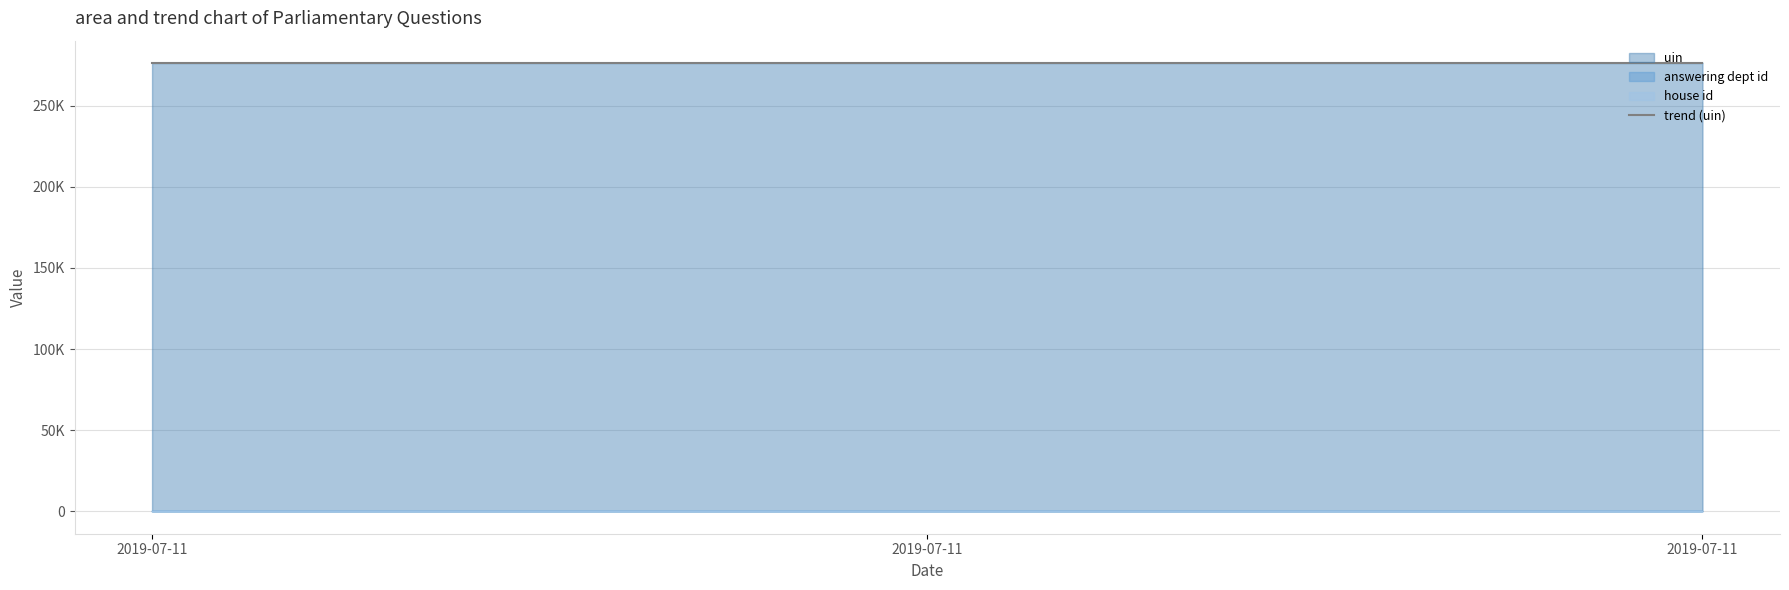

What is the value of the answering dept id point at the 2nd from the left?

27